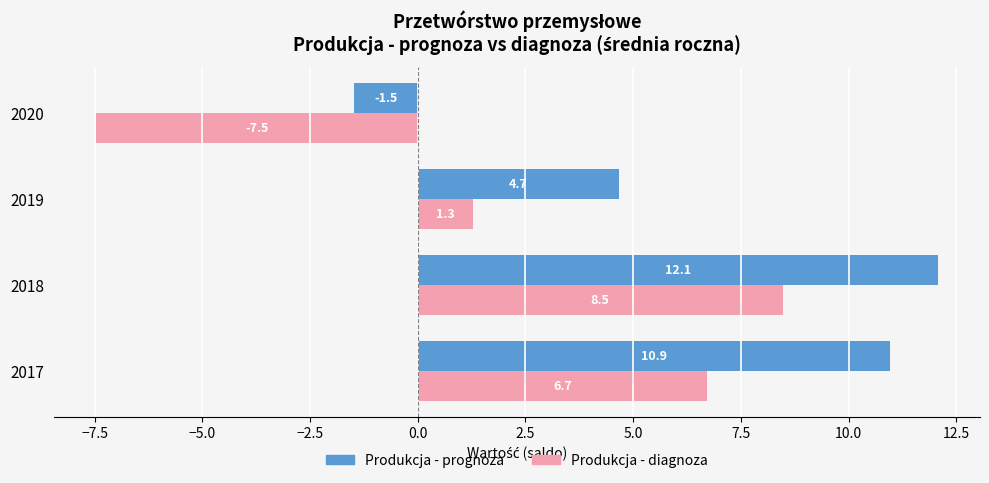

What is the maximum value shown in the chart?

12.1